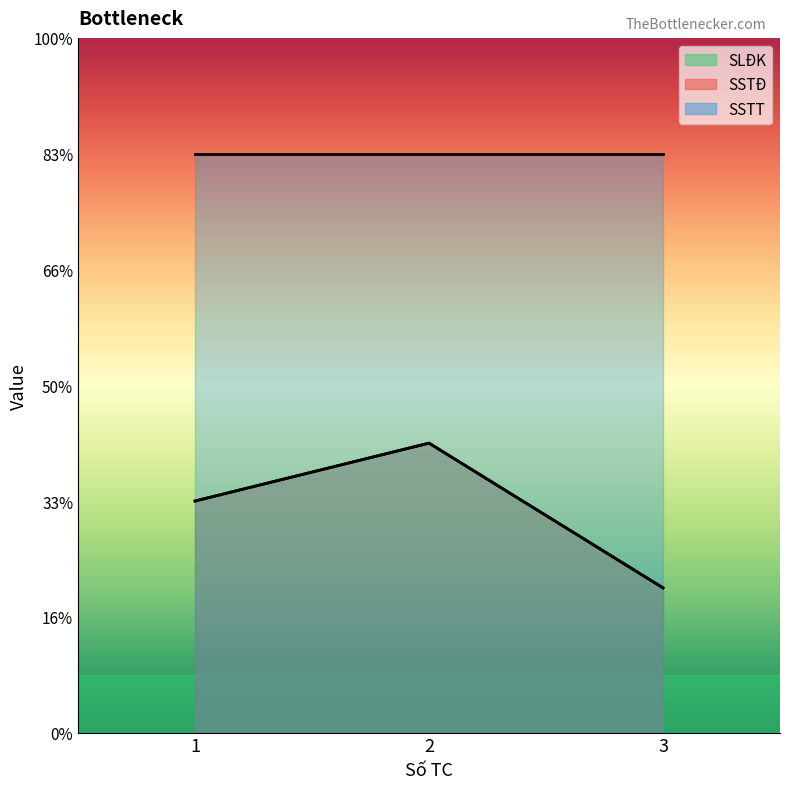

Rank the series at 3 from highest to lowest value.

SSTT, SLĐK, SSTĐ